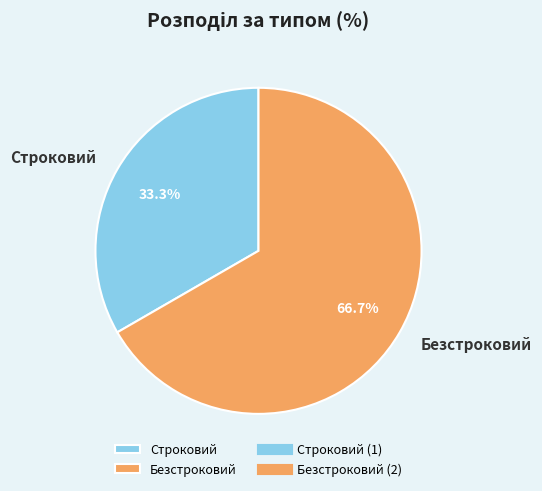

Is it true that Строковий is 26% of the pie?

False